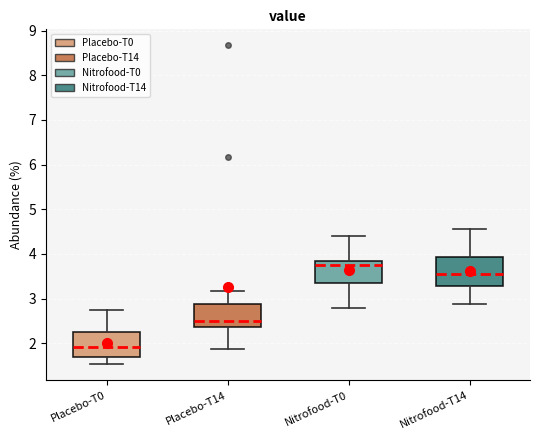

Where is the upper edge of the box for Placebo-T14 on the y-axis? The values are not printed on the chart, so give them approximately, as read against the axis.

2.9